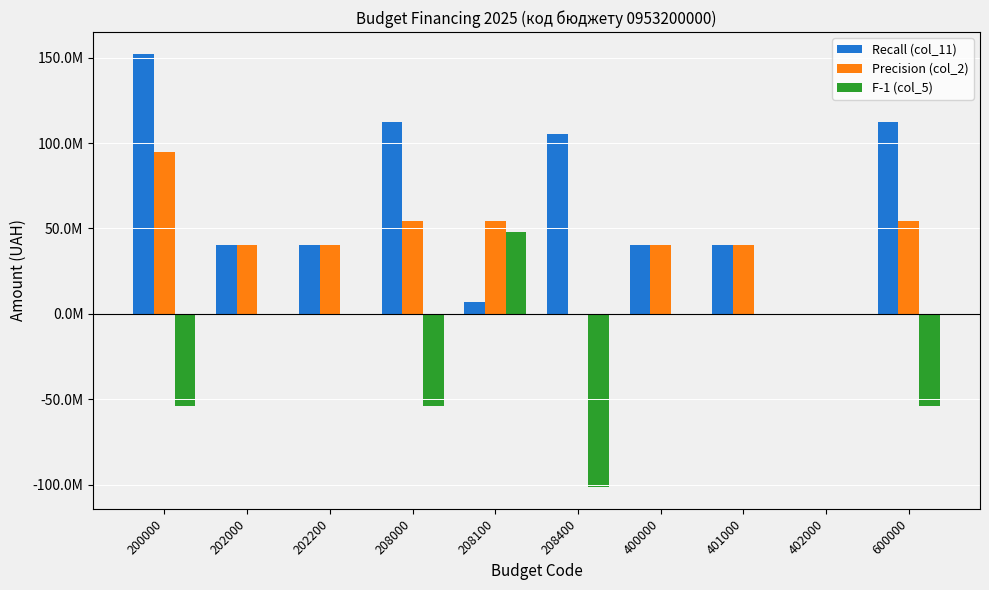

Does the chart contain stacked bars?

No